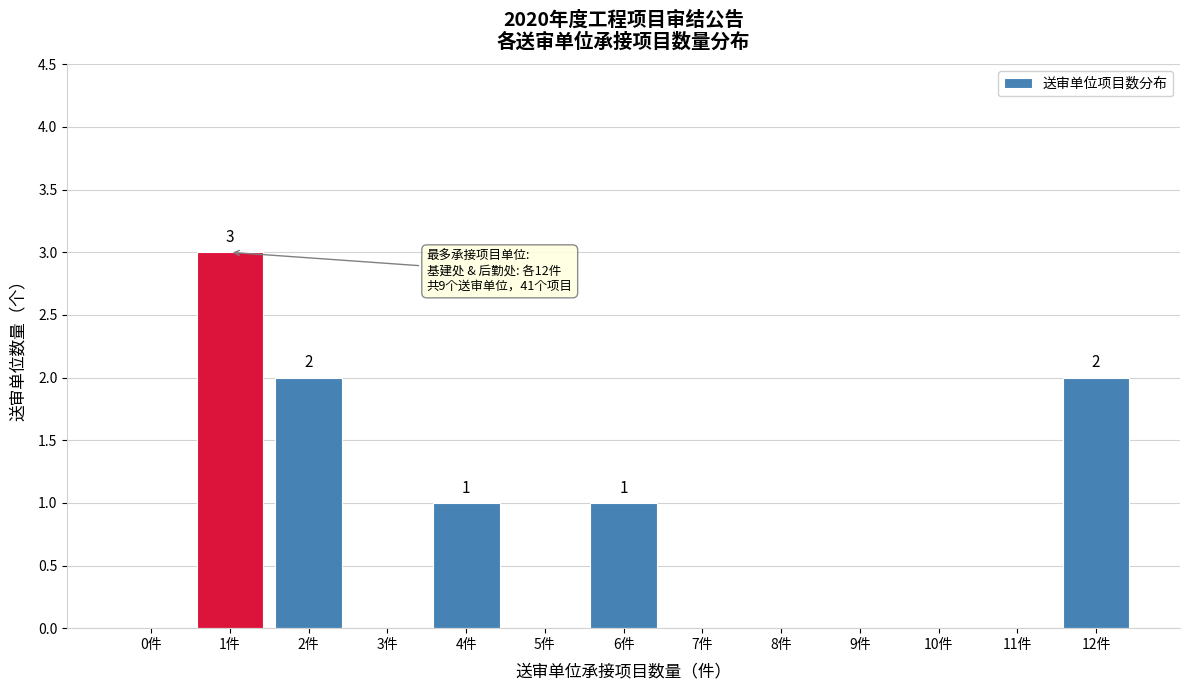

Reading left to right, transcribe all the data shown in this chart.

0件=0	1件=3	2件=2	3件=0	4件=1	5件=0	6件=1	7件=0	8件=0	9件=0	10件=0	11件=0	12件=2